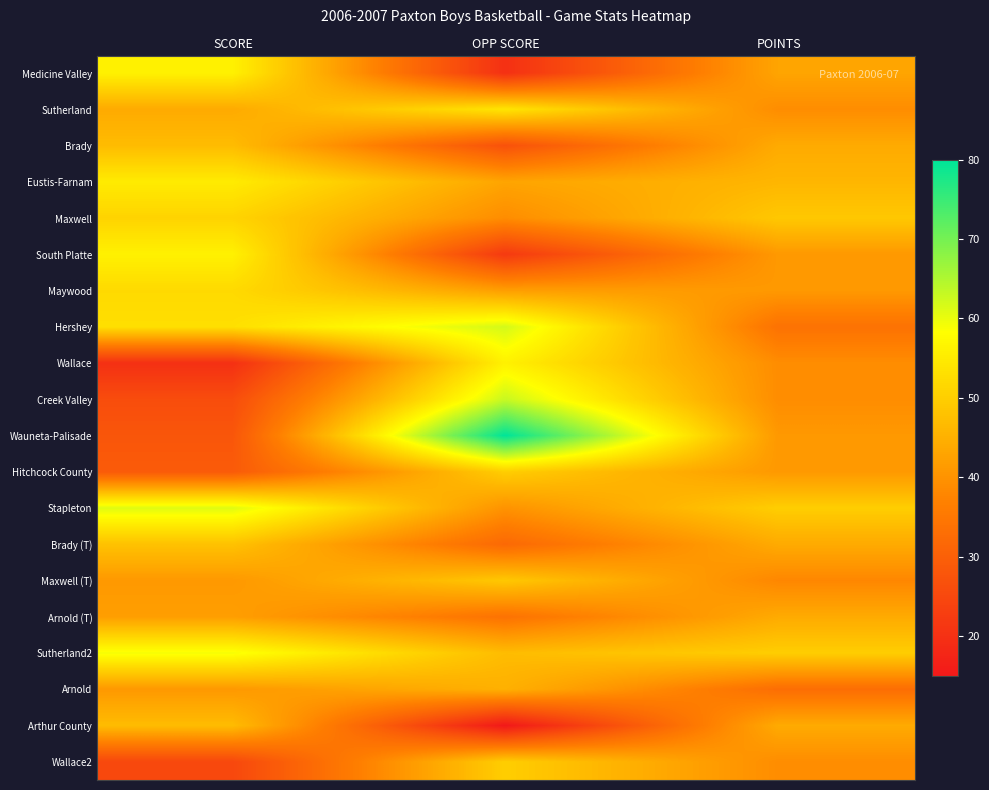

Reading left to right, what are all the values shown in this chart?

Medicine Valley: SCORE=56	OPP SCORE=20	POINTS=43
Sutherland: SCORE=44	OPP SCORE=54	POINTS=39
Brady: SCORE=47	OPP SCORE=27	POINTS=44
Eustis-Farnam: SCORE=55	OPP SCORE=43	POINTS=46
Maxwell: SCORE=51	OPP SCORE=39	POINTS=49
South Platte: SCORE=56	OPP SCORE=22	POINTS=41
Maywood: SCORE=52	OPP SCORE=42	POINTS=41
Hershey: SCORE=53	OPP SCORE=62	POINTS=34
Wallace: SCORE=20	OPP SCORE=56	POINTS=39
Creek Valley: SCORE=26	OPP SCORE=63	POINTS=39
Wauneta-Palisade: SCORE=28	OPP SCORE=80	POINTS=41
Hitchcock County: SCORE=29	OPP SCORE=50	POINTS=41
Stapleton: SCORE=61	OPP SCORE=40	POINTS=50
Brady (T): SCORE=48	OPP SCORE=32	POINTS=44
Maxwell (T): SCORE=41	OPP SCORE=49	POINTS=38
Arnold (T): SCORE=42	OPP SCORE=34	POINTS=44
Sutherland2: SCORE=59	OPP SCORE=47	POINTS=50
Arnold: SCORE=41	OPP SCORE=45	POINTS=33
Arthur County: SCORE=47	OPP SCORE=15	POINTS=44
Wallace2: SCORE=25	OPP SCORE=50	POINTS=39